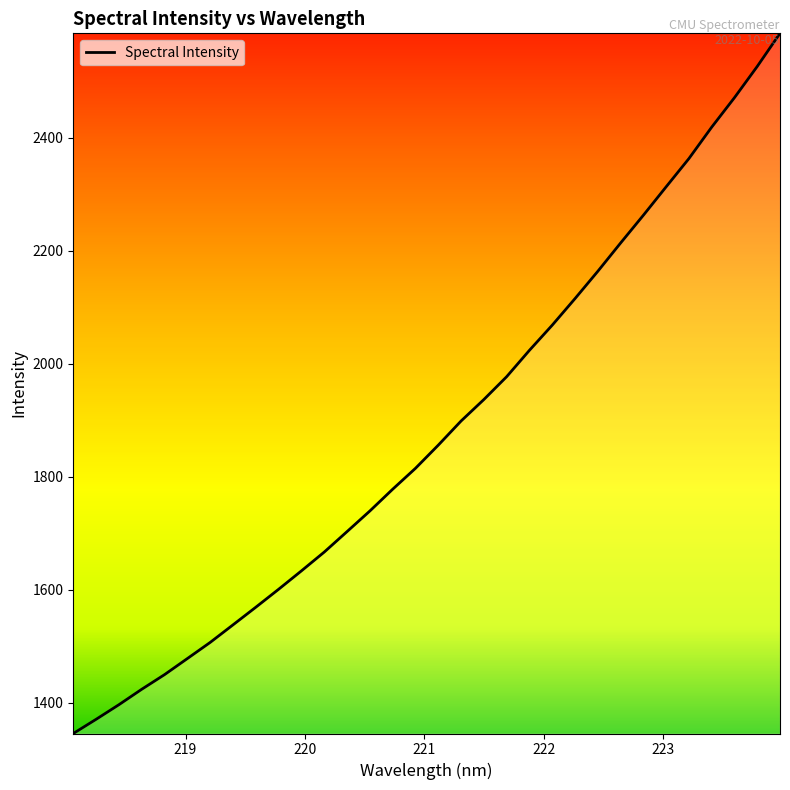

What is the minimum value shown in the chart?

1345.2